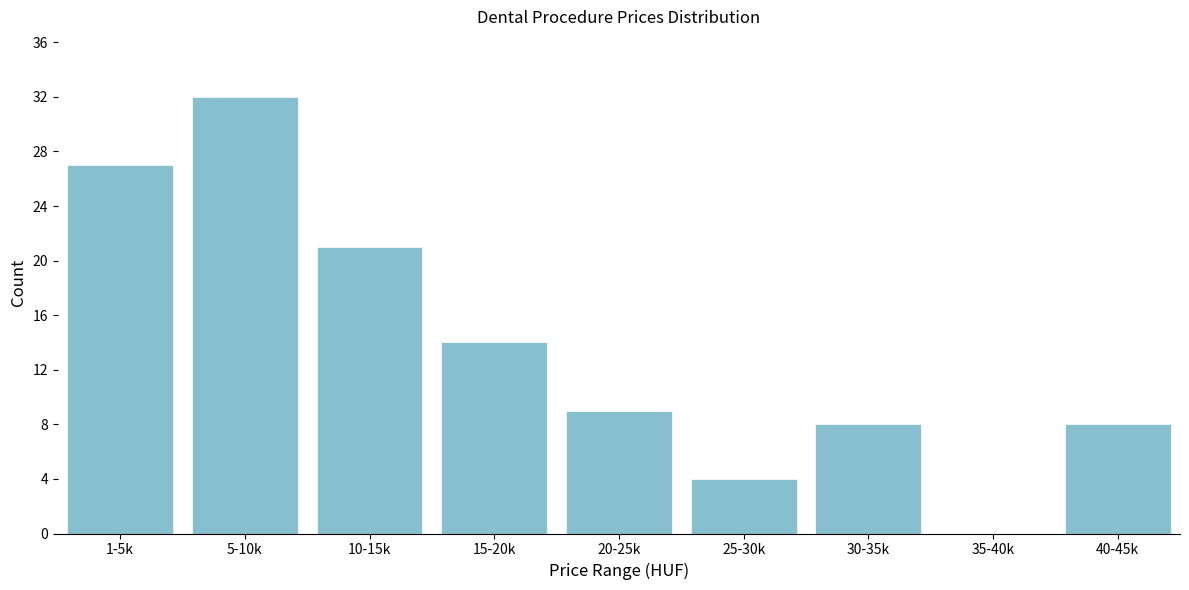

Reading left to right, what are all the values shown in this chart?

1-5k=27	5-10k=32	10-15k=21	15-20k=14	20-25k=9	25-30k=4	30-35k=8	35-40k=0	40-45k=8